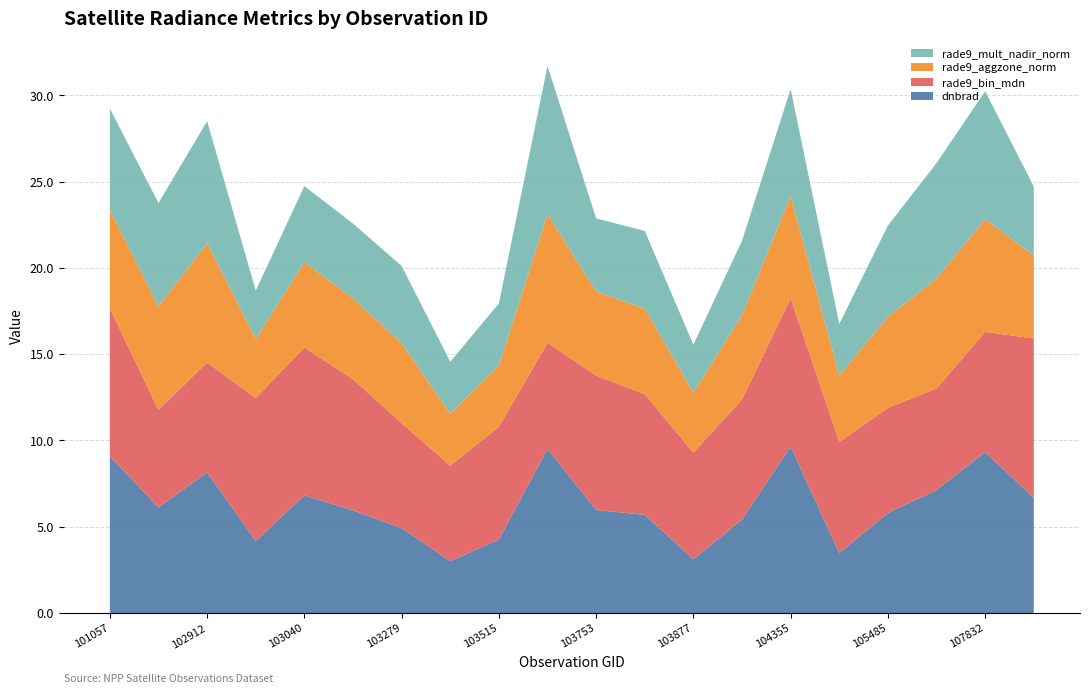

What is the minimum value for dnbrad?

3.0